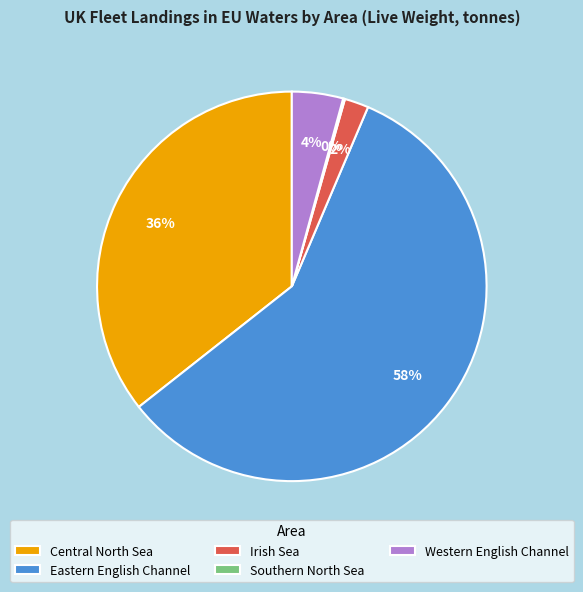

Is there any slice that represents more than half of the pie?

Yes